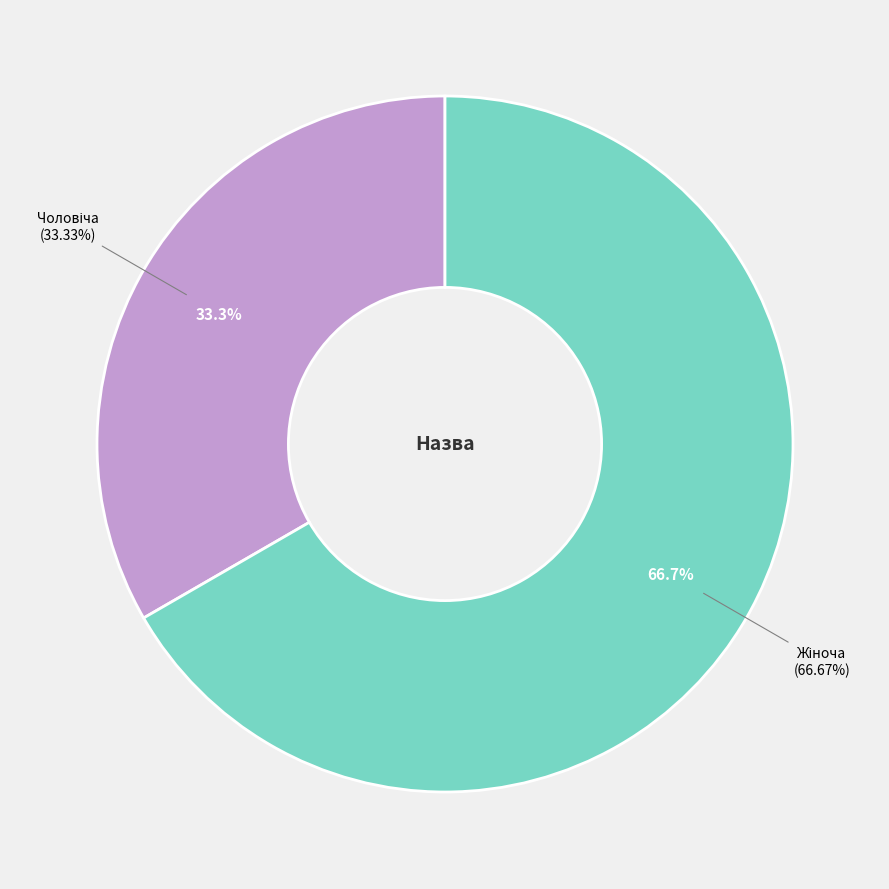

To the nearest percent, what is the average slice percentage?

50%